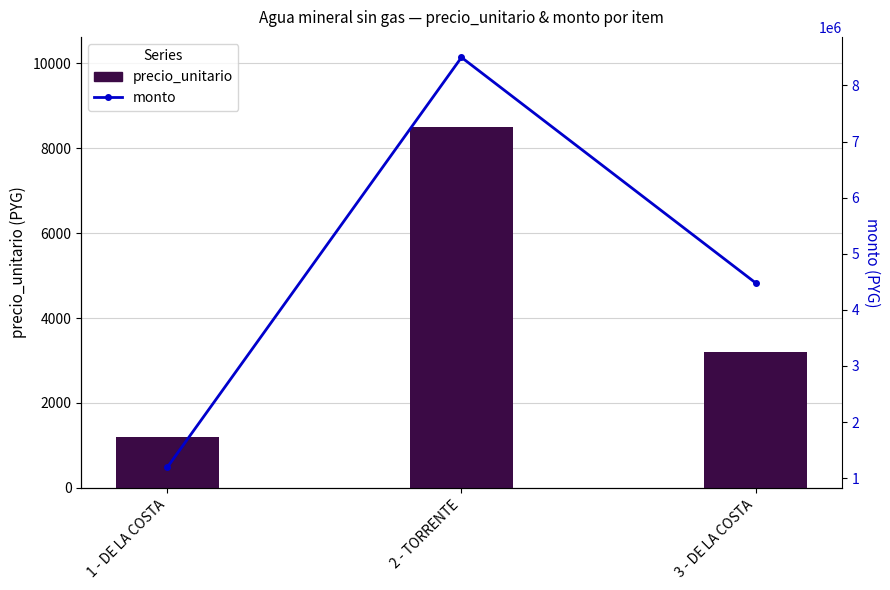

What is the sum of all monto values?

14172800